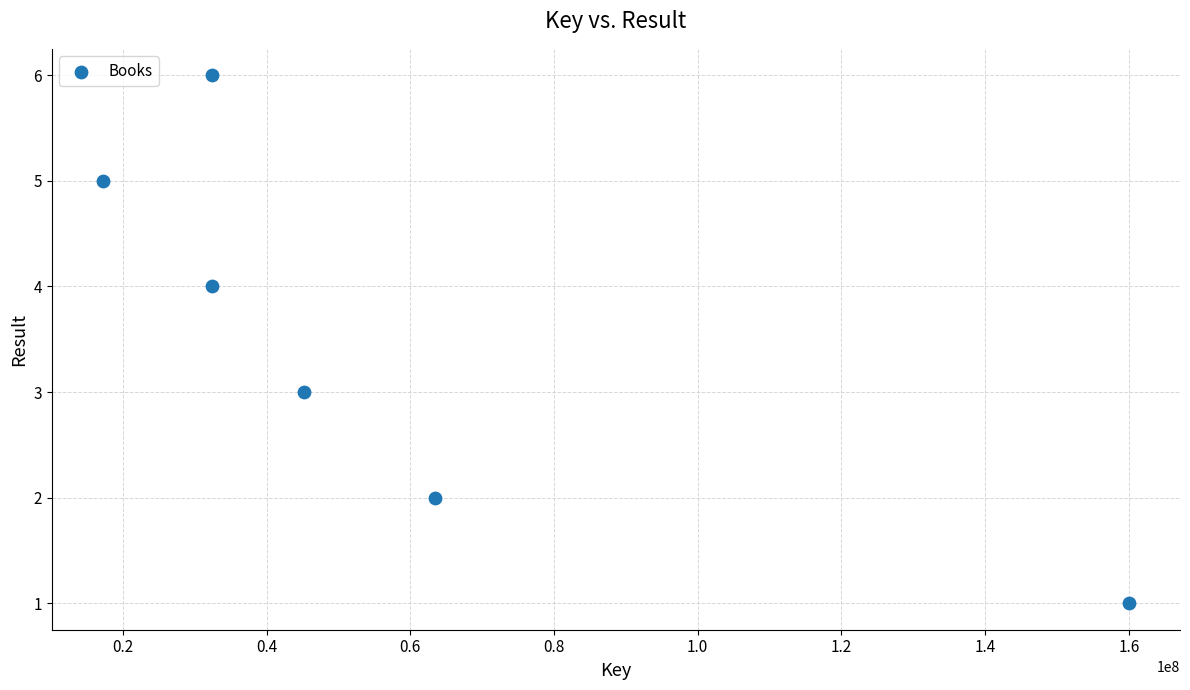

What is the average X value?

58436537